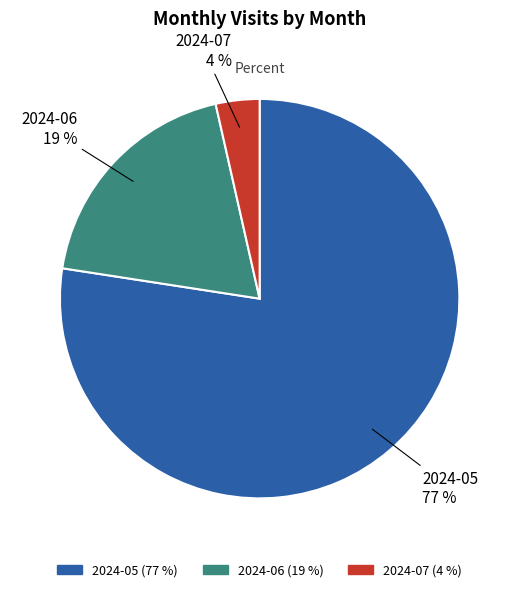

Do 2024-06 and 2024-07 together represent more than half of the pie?

No